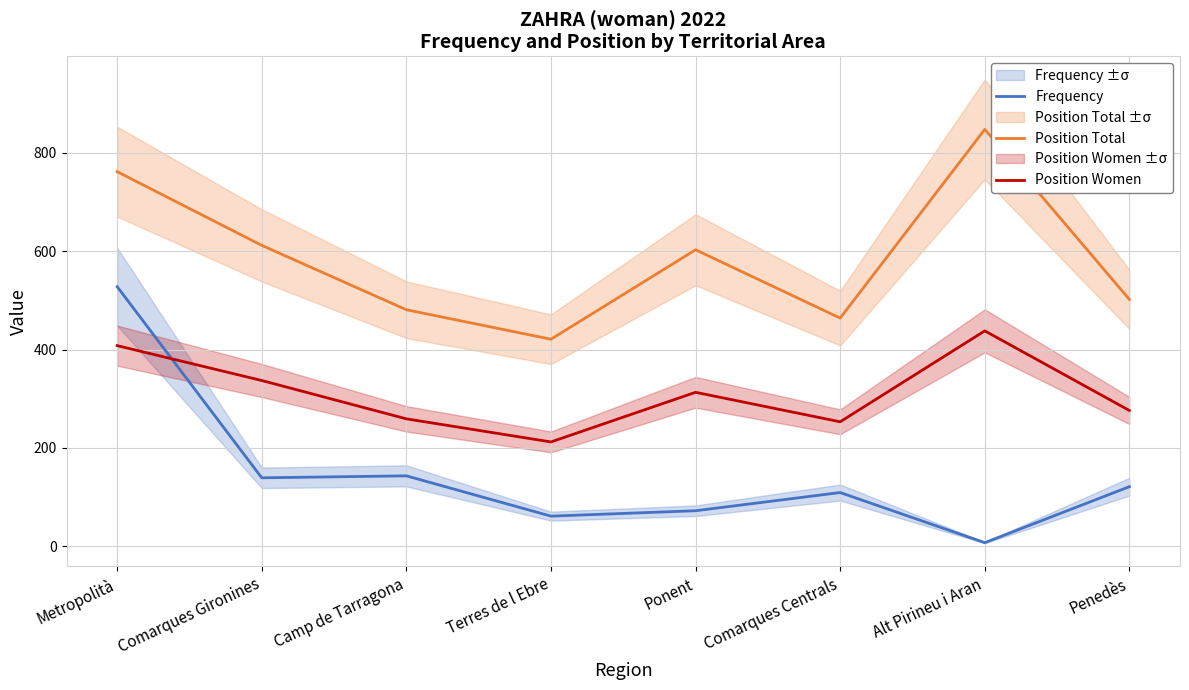

Which has a higher value, Alt Pirineu i Aran or Penedès?

Penedès